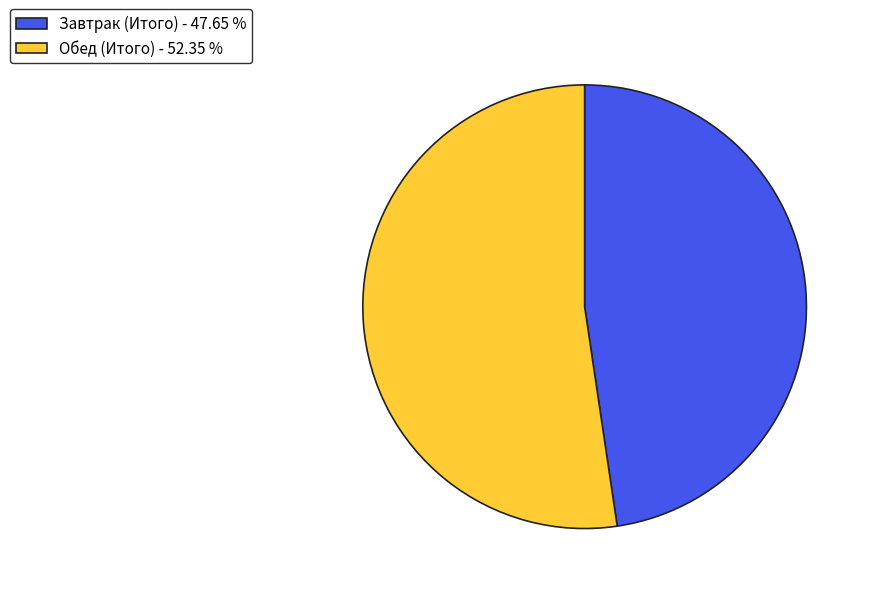

Does Завтрак (Итого) represent more than half of the total?

No